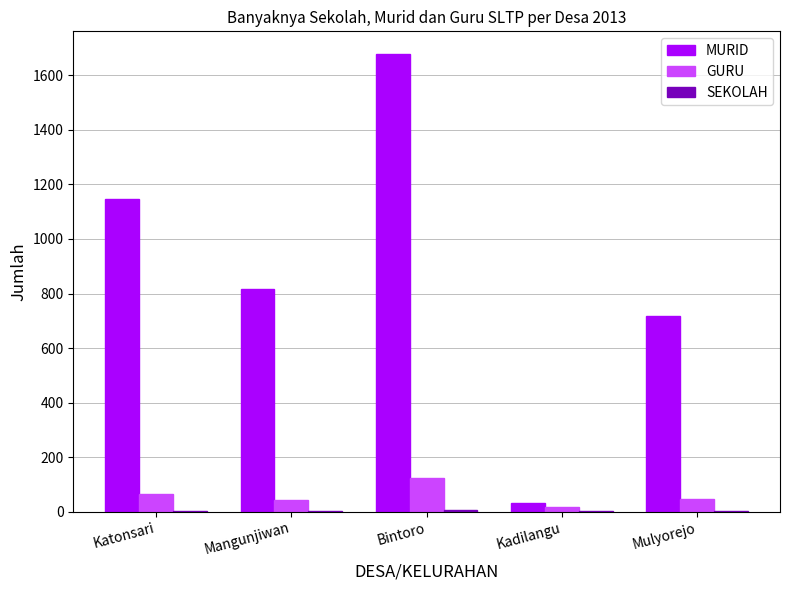

Which series has the largest total across all categories?

MURID